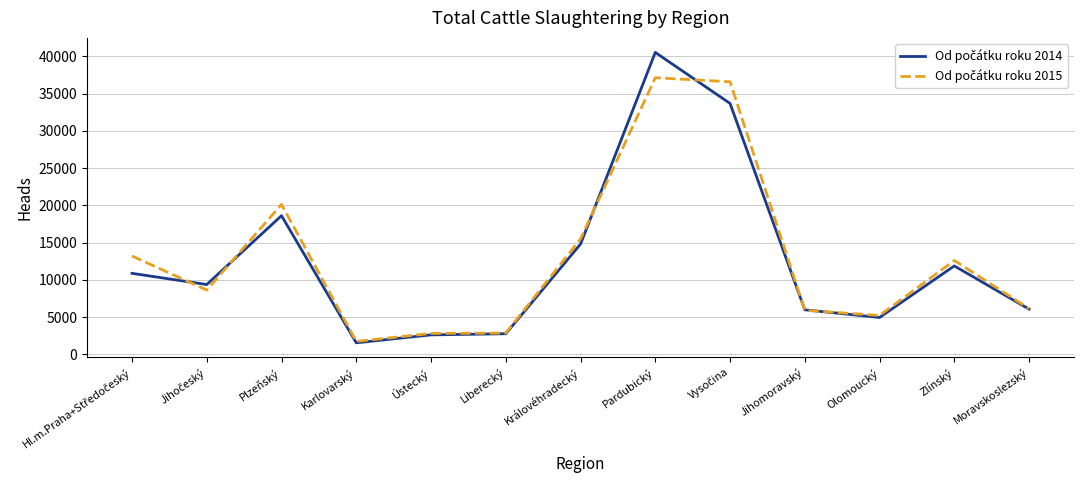

What is the minimum value shown in the chart?

1559